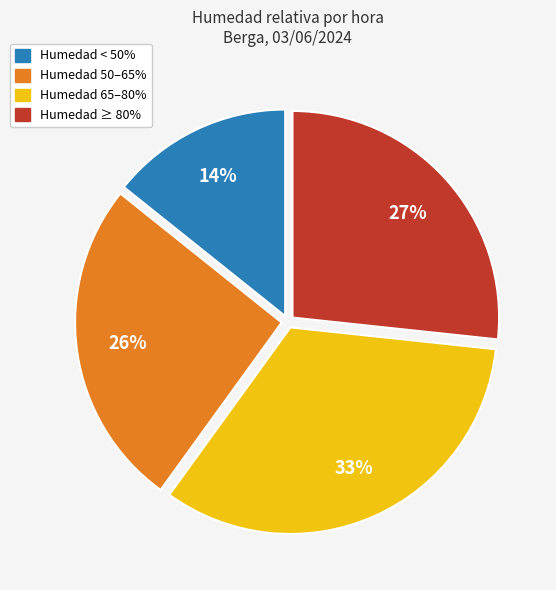

To the nearest percent, what is the difference between the largest and smallest slice percentages?

19%